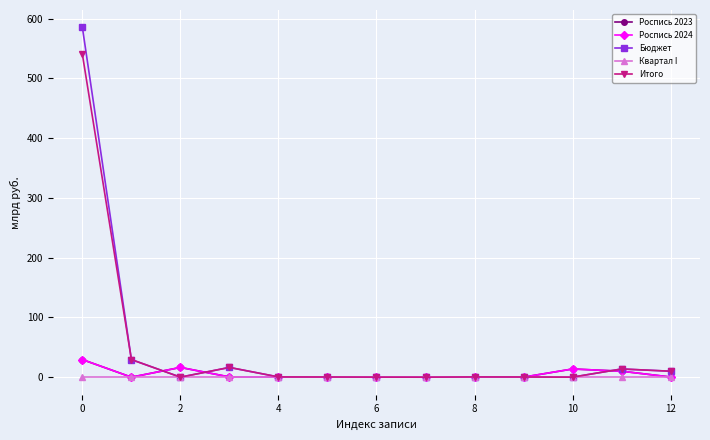

What are all the series names shown in the legend?

Роспись 2023, Роспись 2024, Бюджет, Квартал I, Итого